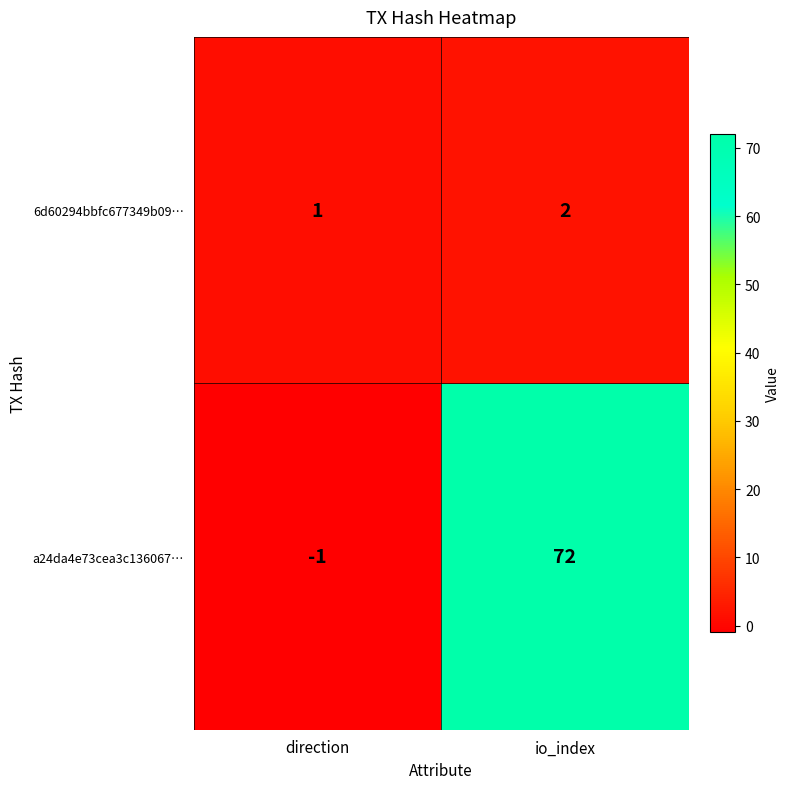

What is the approximate value of a24da4e73cea3c136067… at io_index, to the nearest 10?

70